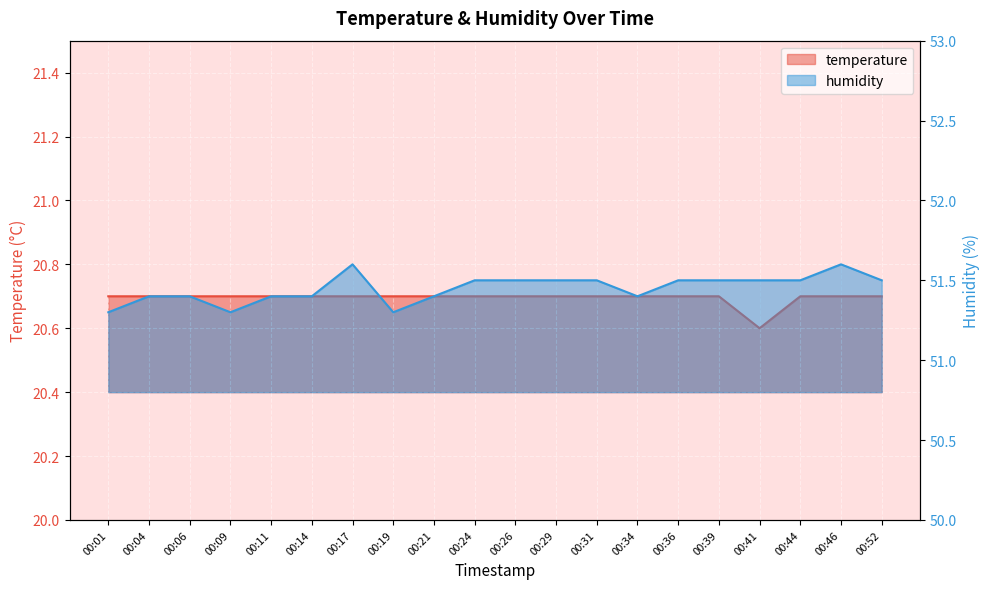

True or false: humidity and temperature intersect in this chart.

False